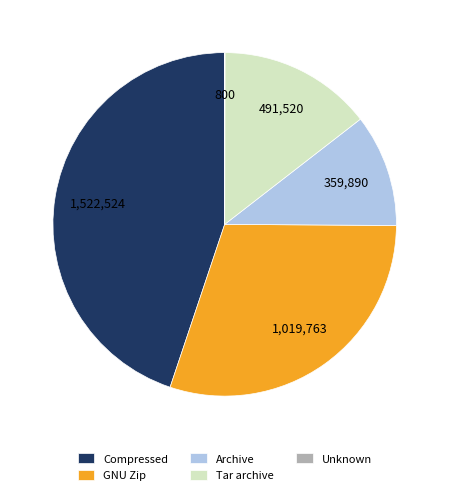

Combined, do GNU Zip and Archive account for over 50%?

No